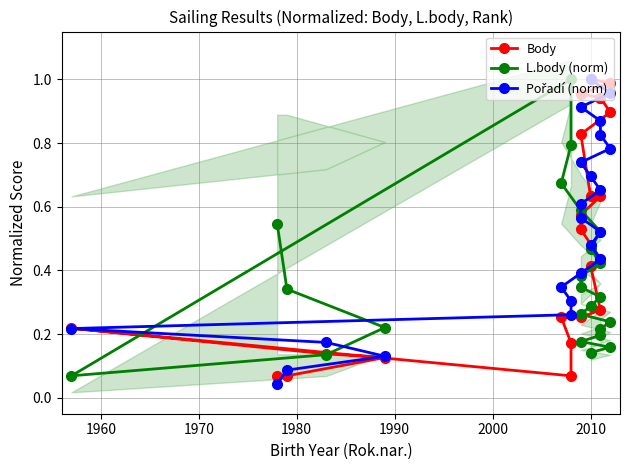

Does the chart have visible grid lines?

Yes